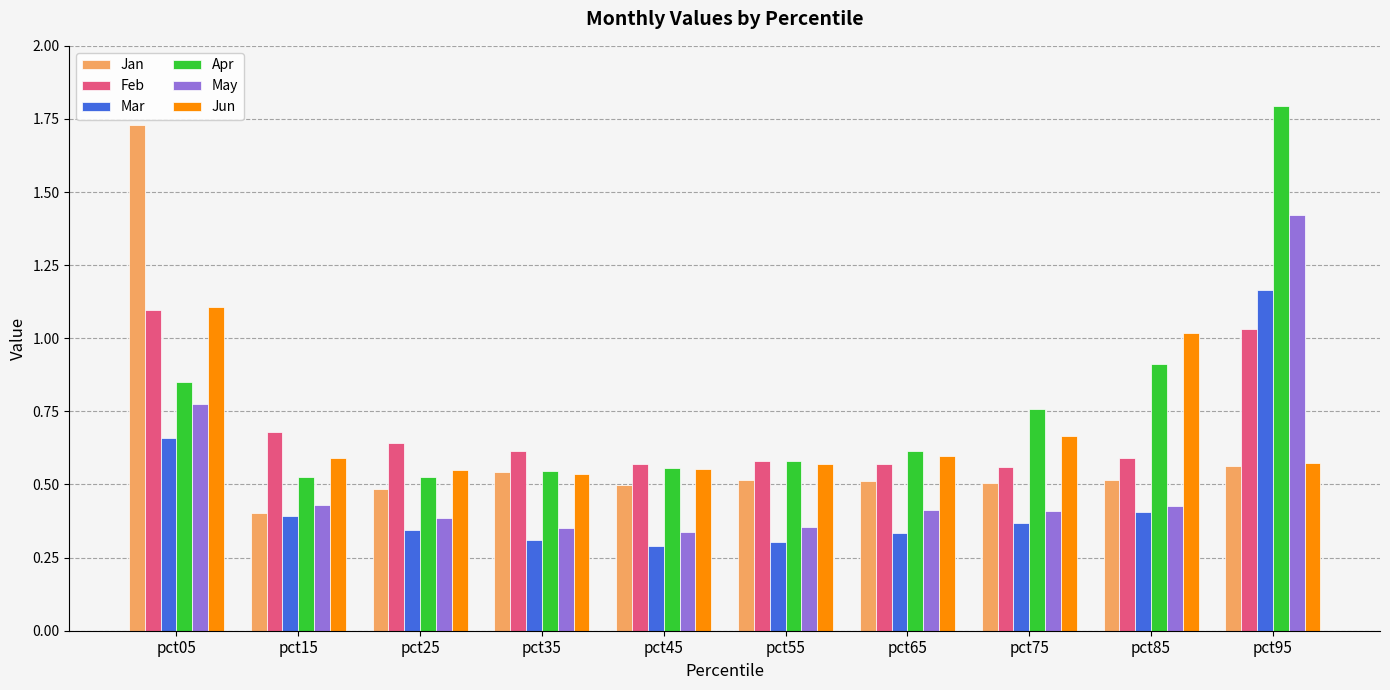

The Jun series shows 0.5 at pct35. True or false?

True